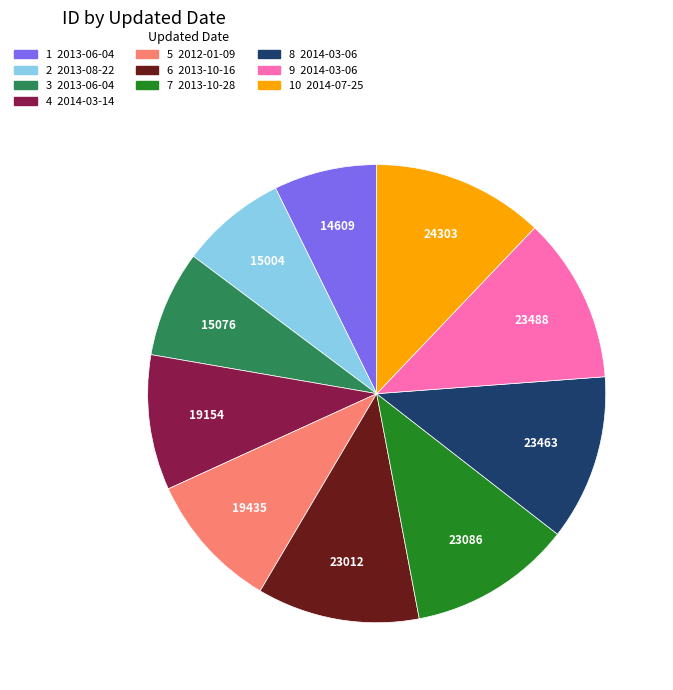

Is there a majority slice in this chart?

No